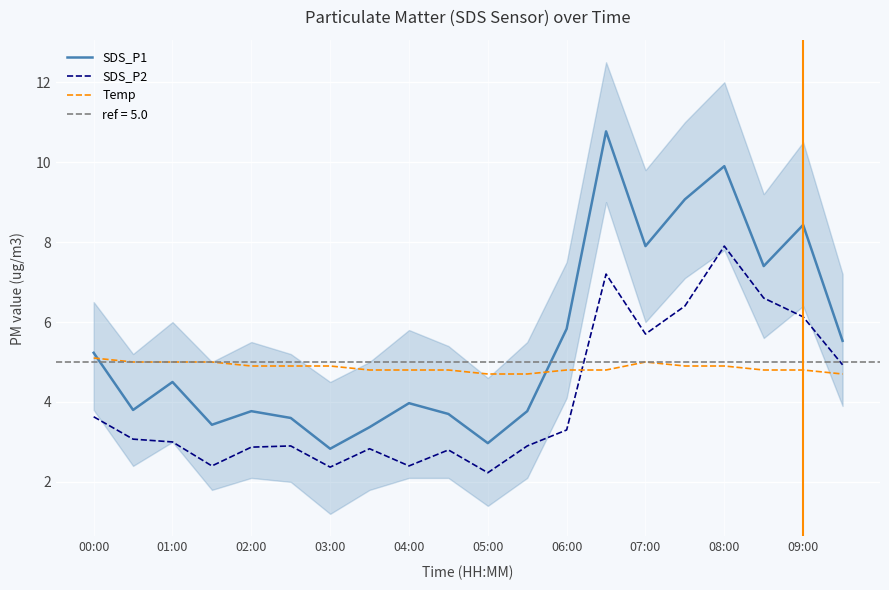

Count the number of categories in the chart.

20